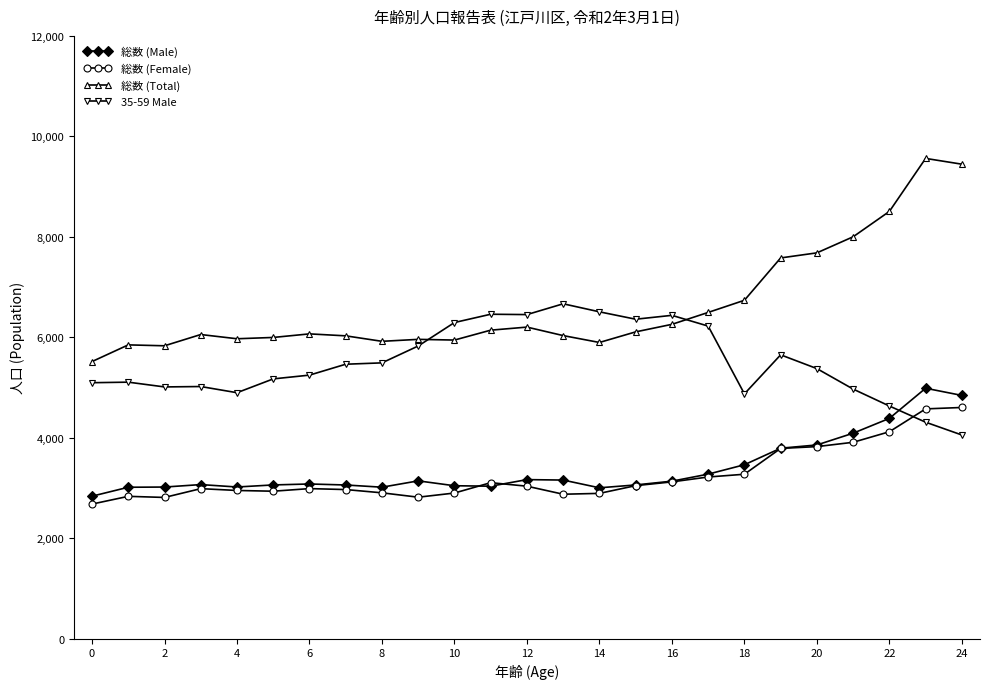

What is the value of the 総数 (Total) point at the 25th from the left?

9446